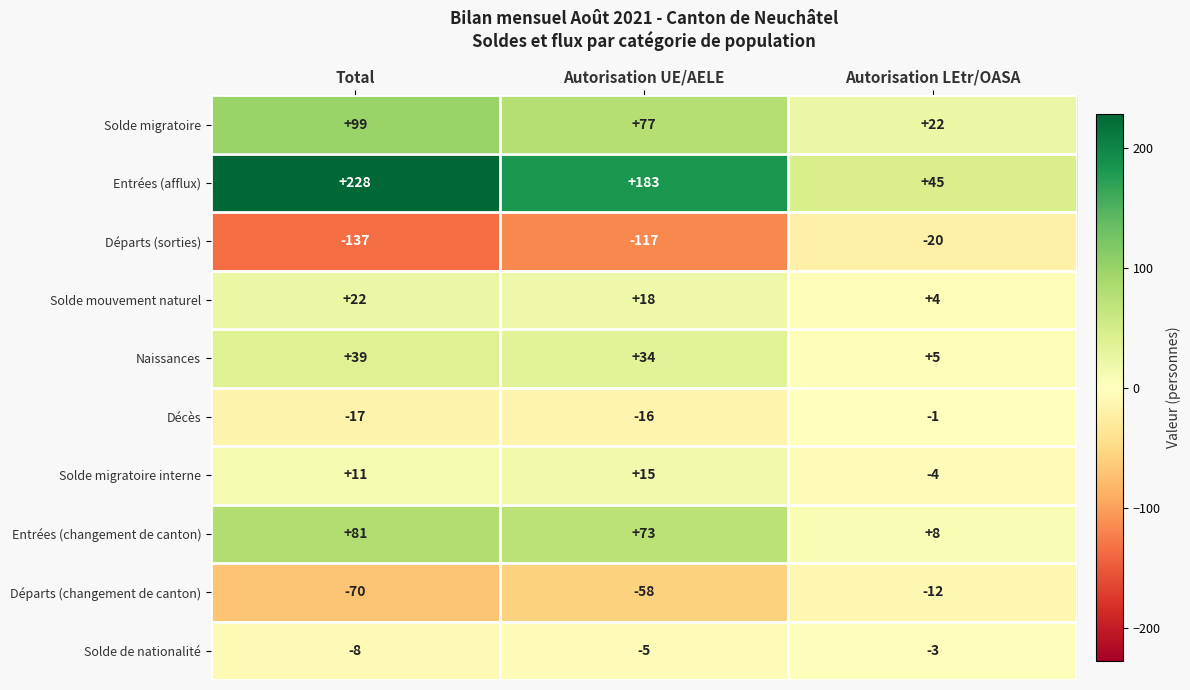

What is the difference between the Solde migratoire interne values at Autorisation UE/AELE and Total?

4